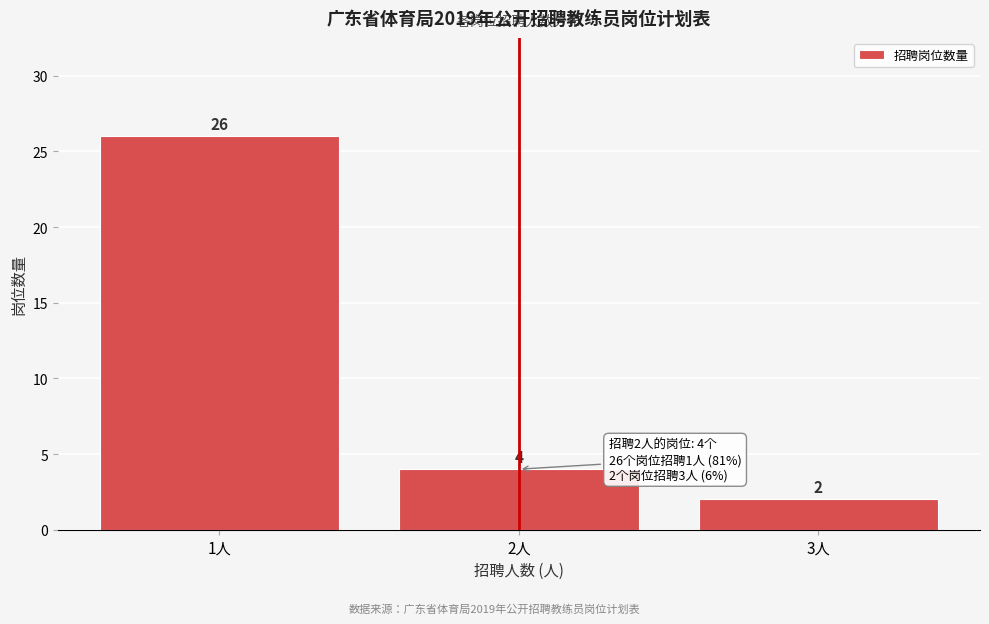

Reading left to right, transcribe this chart: for each bar, give the range it covers on the x-axis and its height.

0.5 to 1.5: 26
1.5 to 2.5: 4
2.5 to 3.5: 2